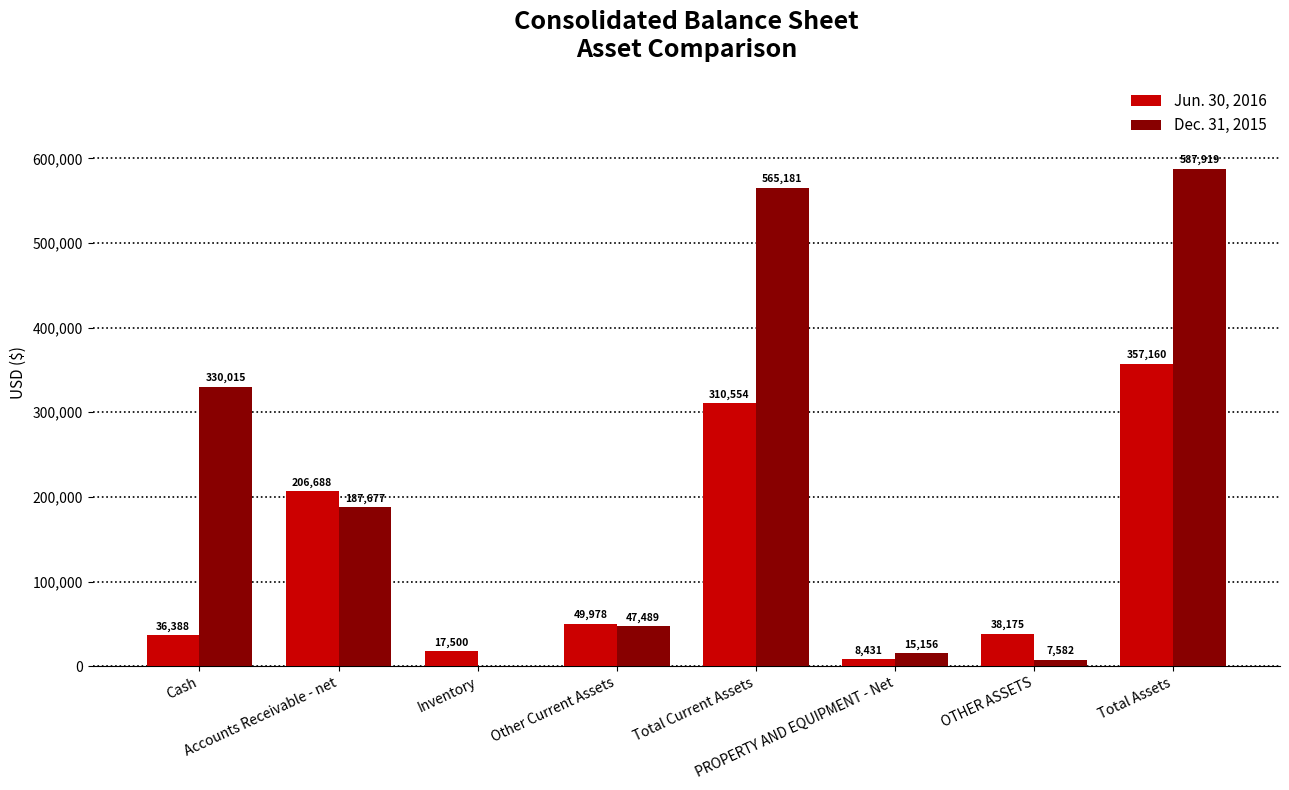

Reading right to left, list all the values displayed in this chart.

Jun. 30, 2016: 357160	38175	8431	310554	49978	17500	206688	36388
Dec. 31, 2015: 587919	7582	15156	565181	47489	0	187677	330015